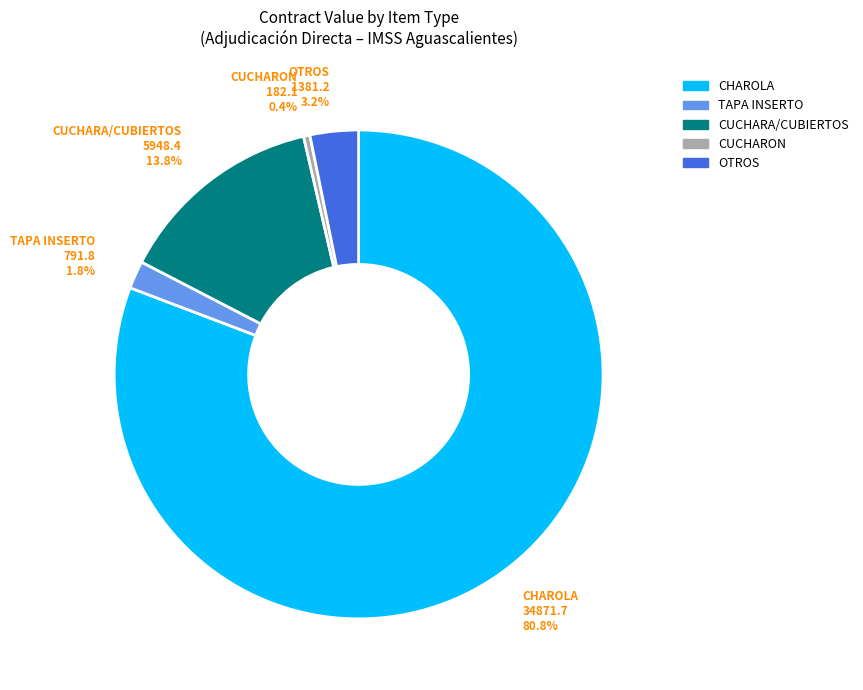

What percentage do CHAROLA and CUCHARON together represent?

81.2%